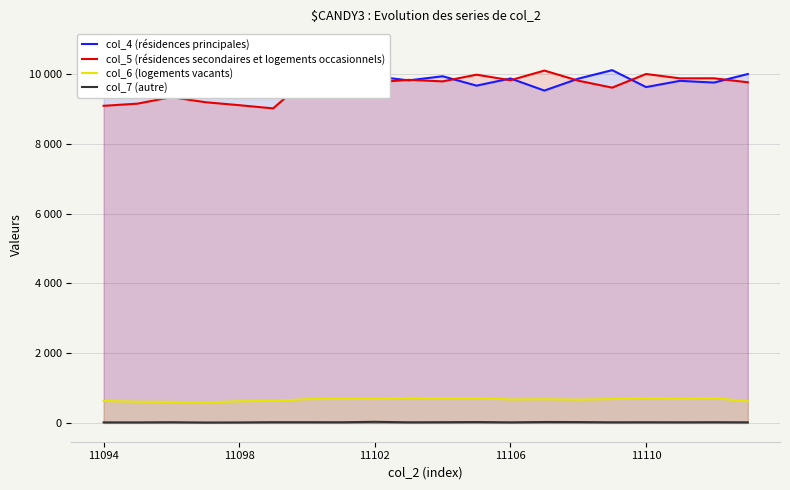

Reading left to right, transcribe all the data shown in this chart.

col_4 (résidences principales): 10724	10675	10434	10668	10705	10771	9805	9807	9932	9818	9936	9667	9873	9526	9867	10111	9626	9805	9755	10000
col_5 (résidences secondaires et logements occasionnels): 9089	9151	9339	9192	9107	9015	9862	9877	9761	9833	9789	9981	9822	10099	9809	9610	10001	9876	9878	9763
col_6 (logements vacants): 631	608	603	586	622	630	682	690	691	717	711	713	673	679	668	684	715	695	711	622
col_7 (autre): 16	15	20	12	14	21	21	19	32	18	21	26	17	27	25	18	20	18	21	17